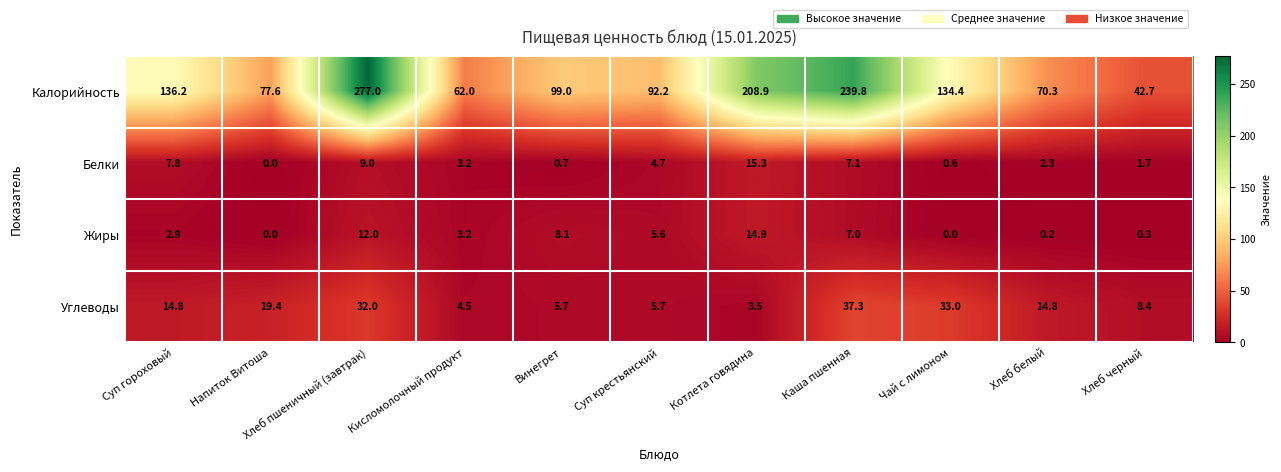

The value of Углеводы at Хлеб пшеничный (завтрак) is 32.0. True or false?

True